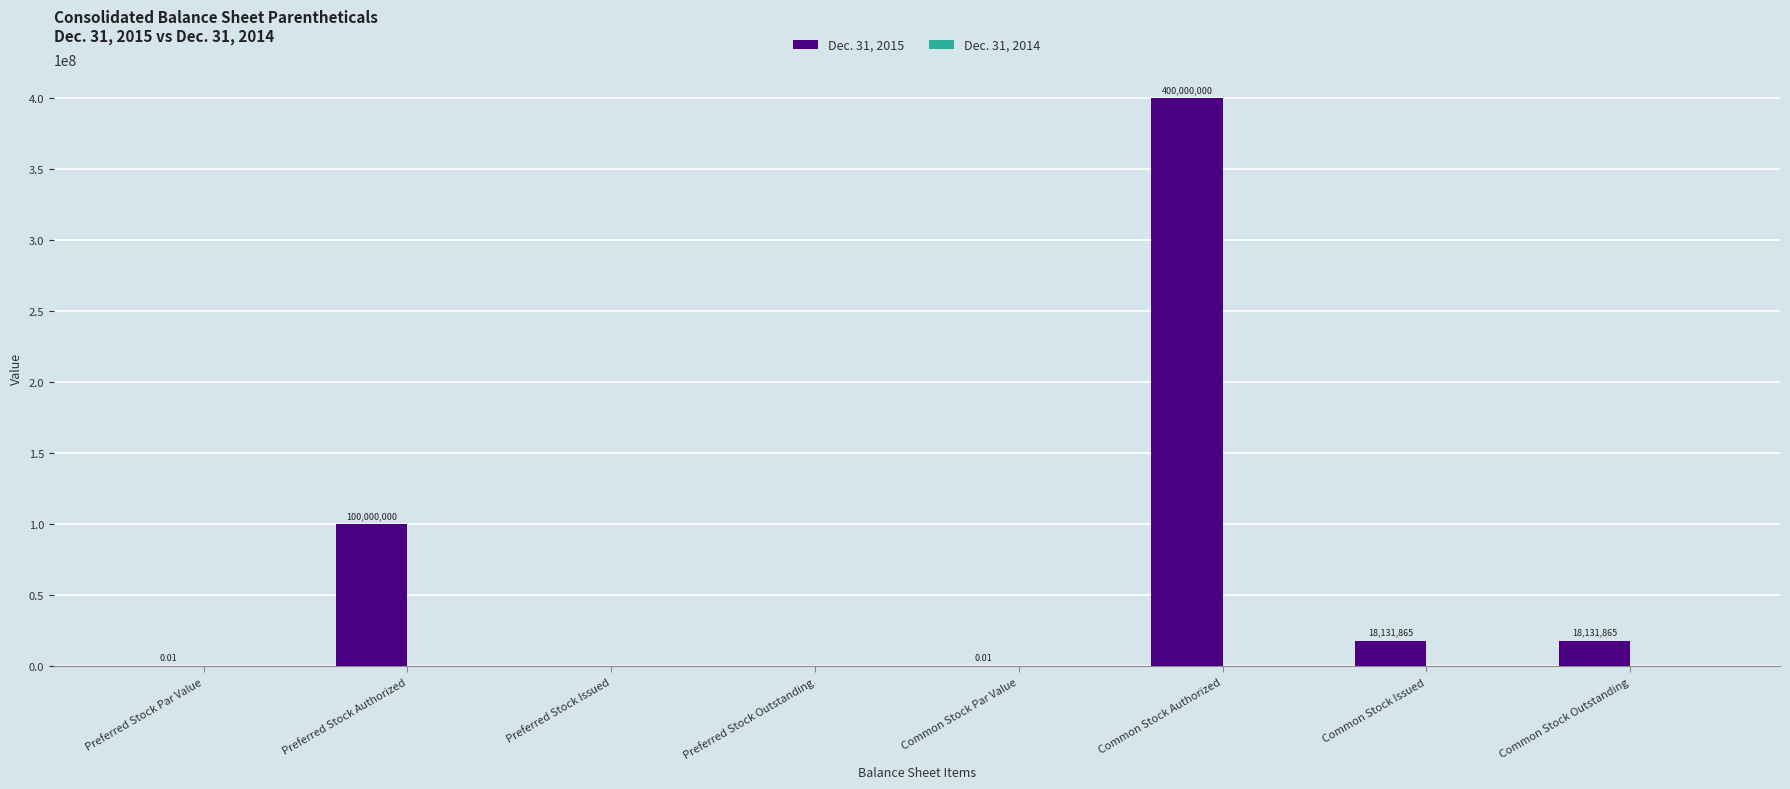

Approximately how many times larger is the value at Preferred Stock Authorized compared to Common Stock Issued?

5.5